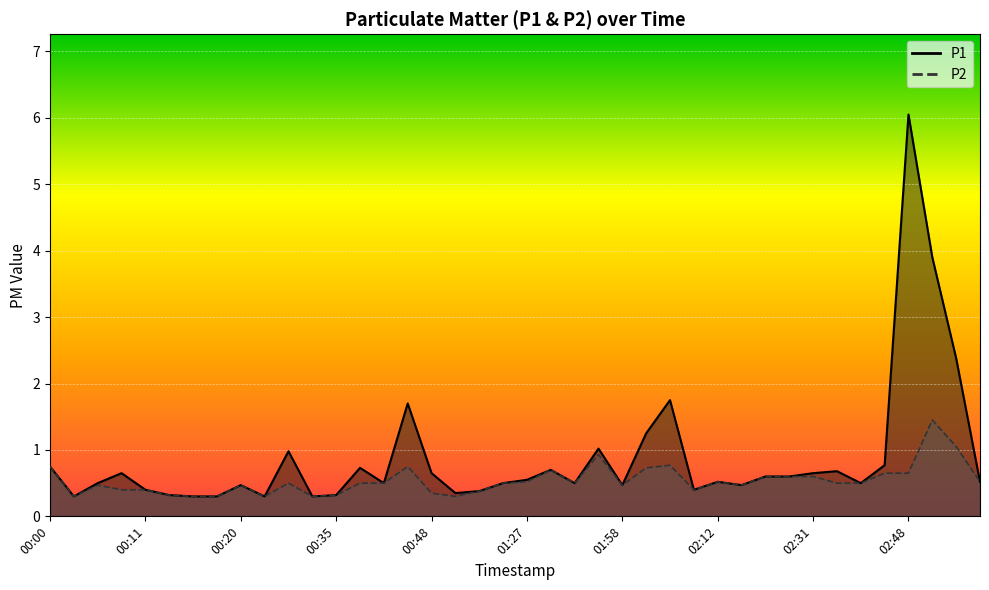

How many interior local peaks does the P1 series have?

11